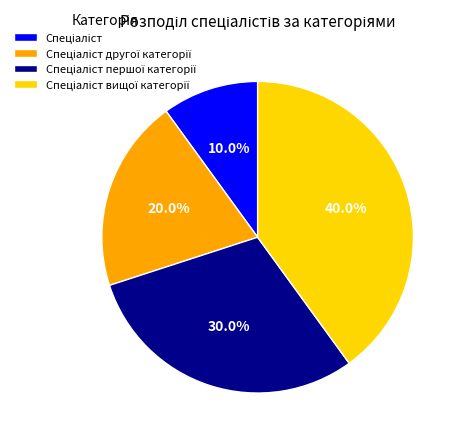

How many slices are in this pie chart?

4